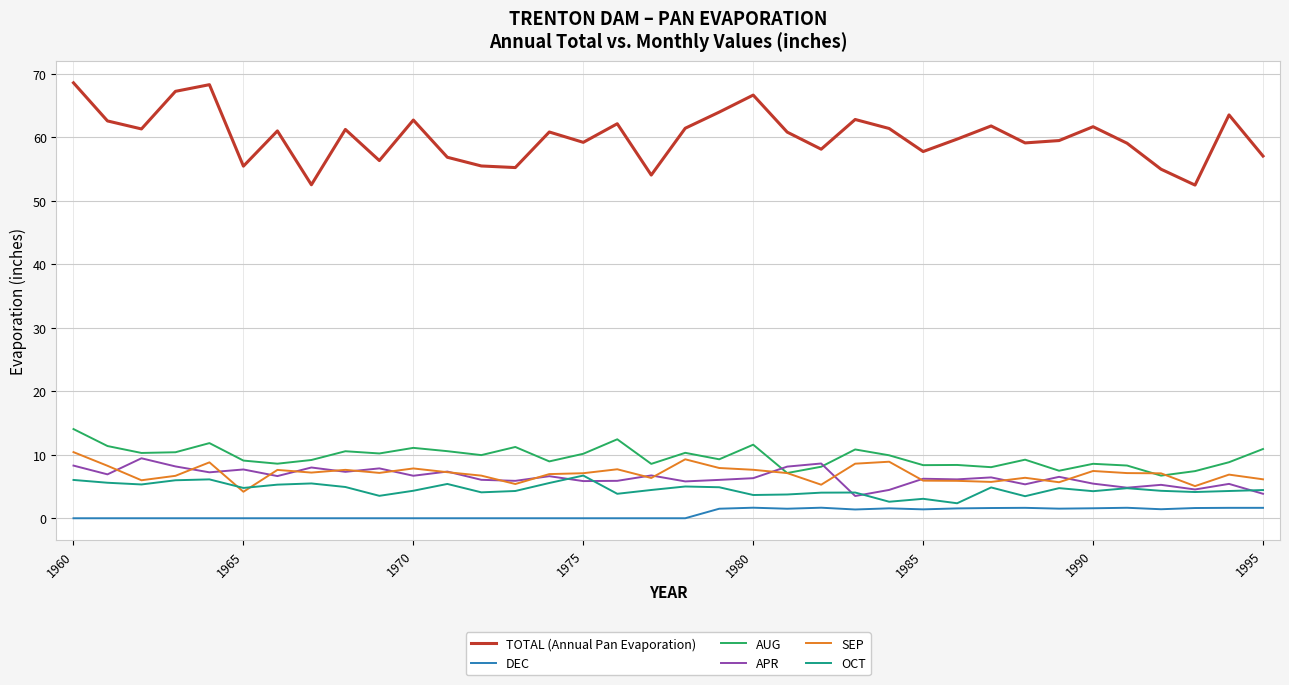

Which series has the widest spread of values?

TOTAL (Annual Pan Evaporation)